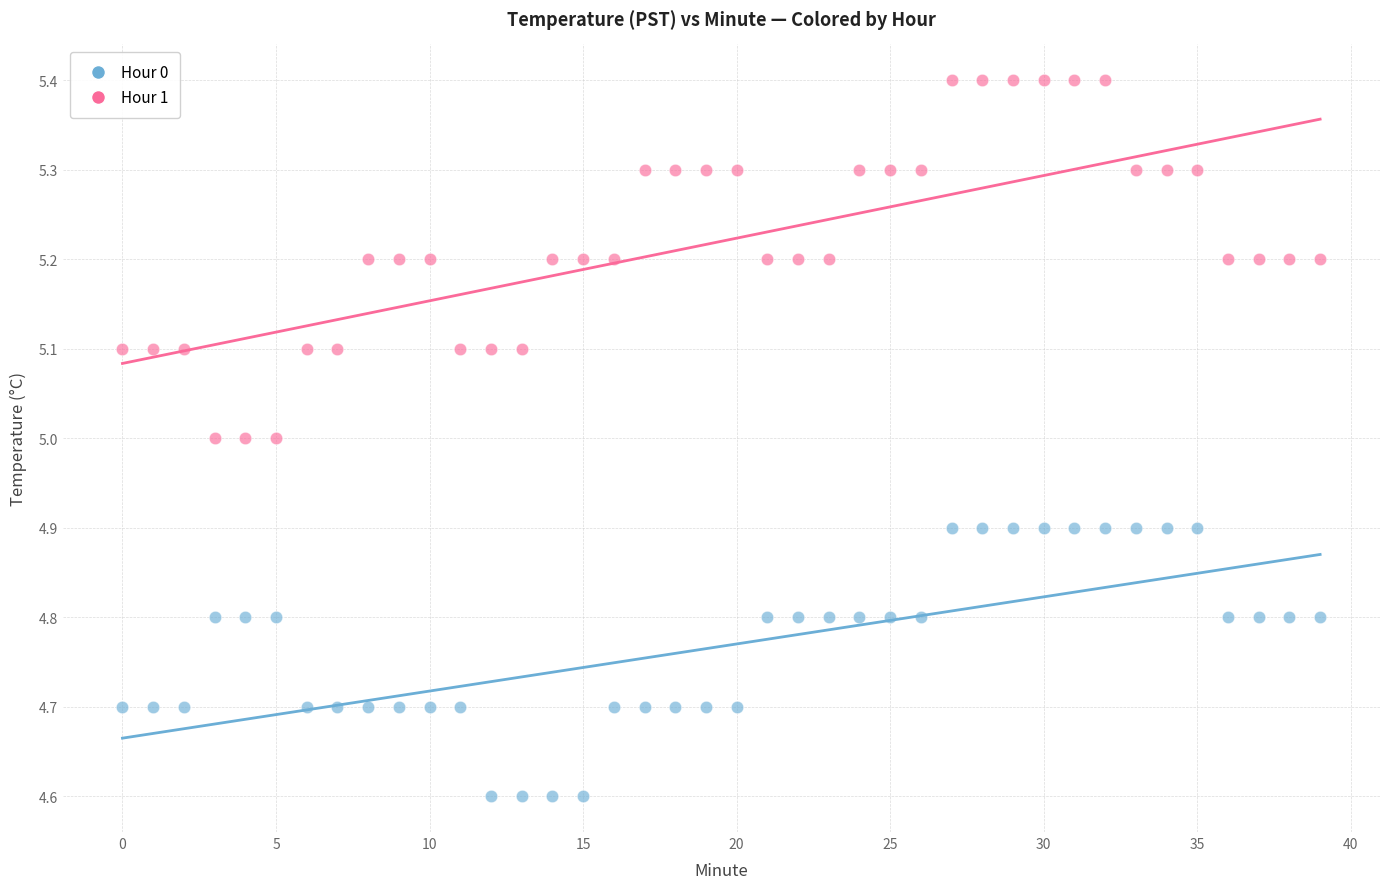

Which series contains the lowest Y value?

Hour 0